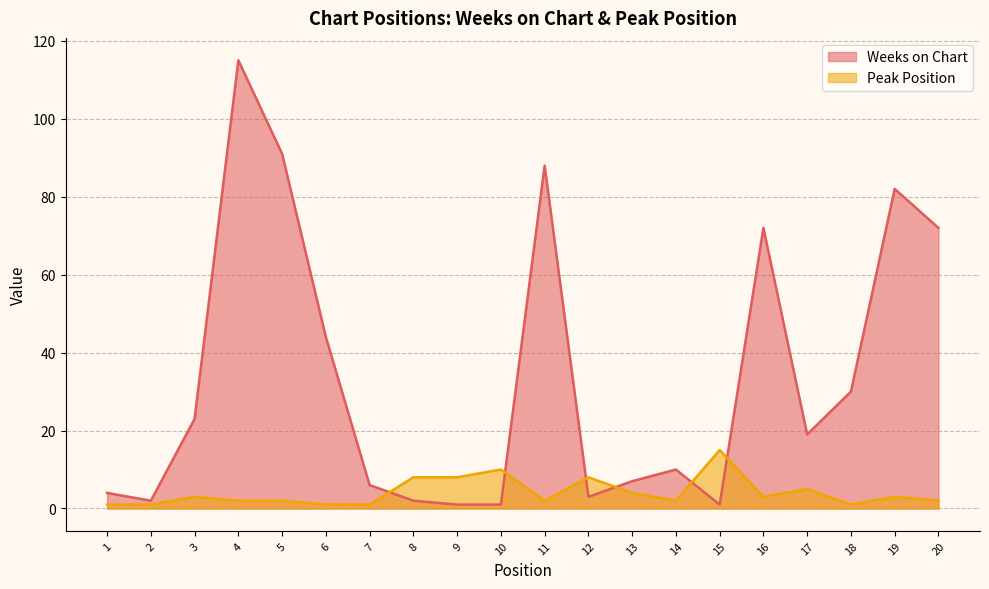

How many values in the Weeks on Chart series are below 19?

10